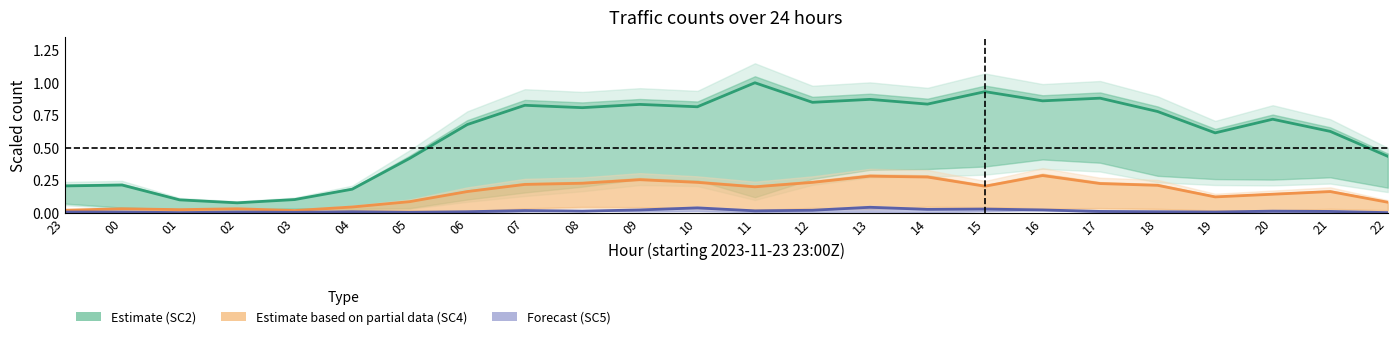

How many interior local valleys does the SC5 series have?

7